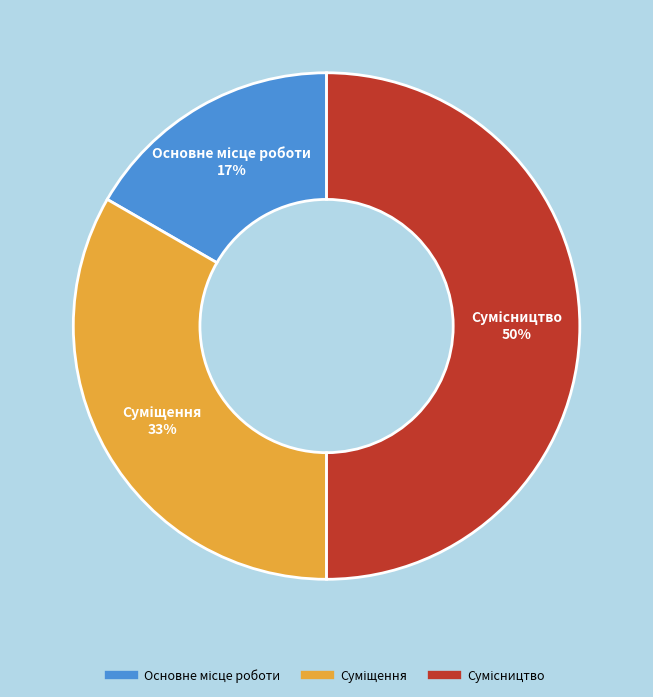

To the nearest percent, what is the average slice percentage?

33%